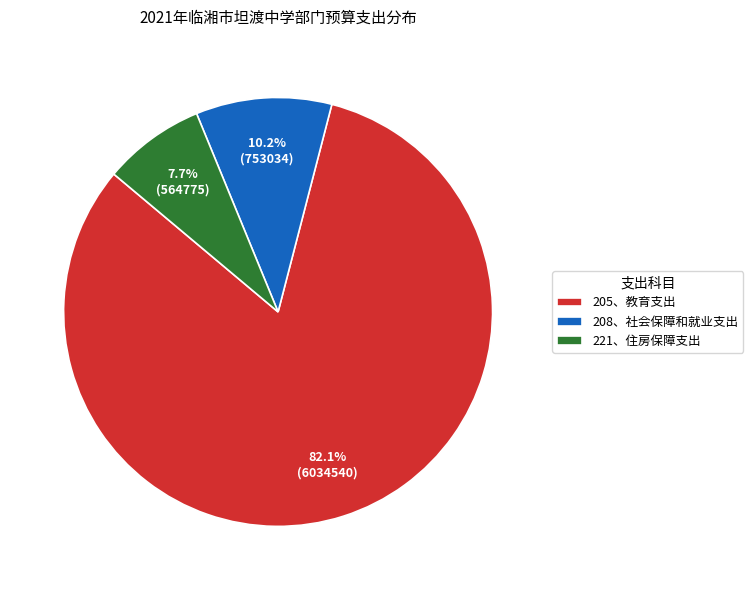

To the nearest percent, what is the difference between the largest and smallest slice percentages?

74%